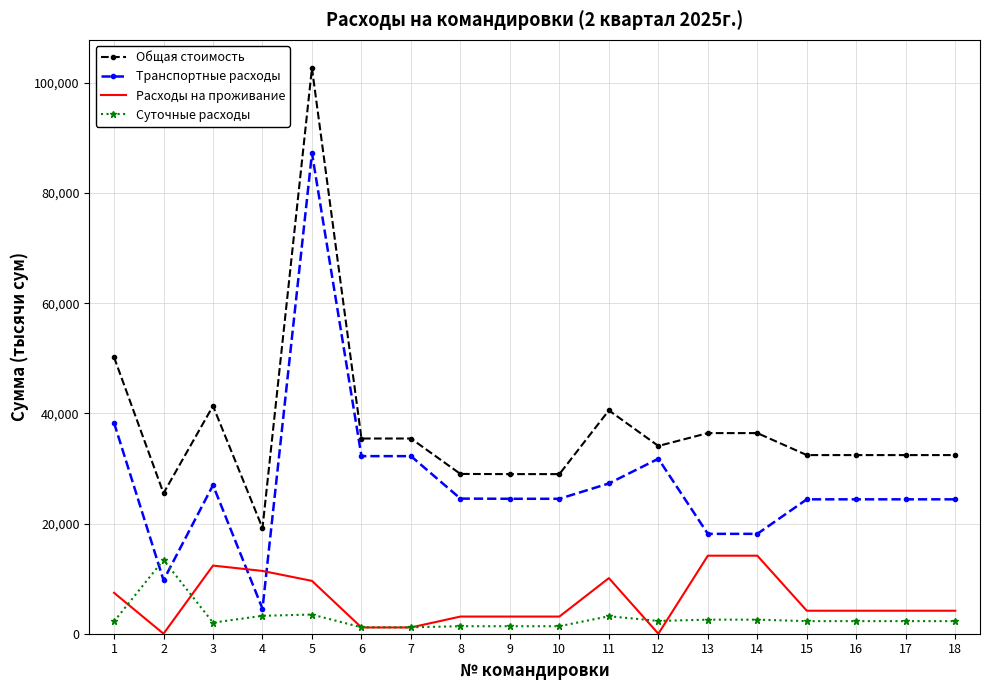

Rank the series at 11 from lowest to highest value.

Суточные расходы, Расходы на проживание, Транспортные расходы, Общая стоимость